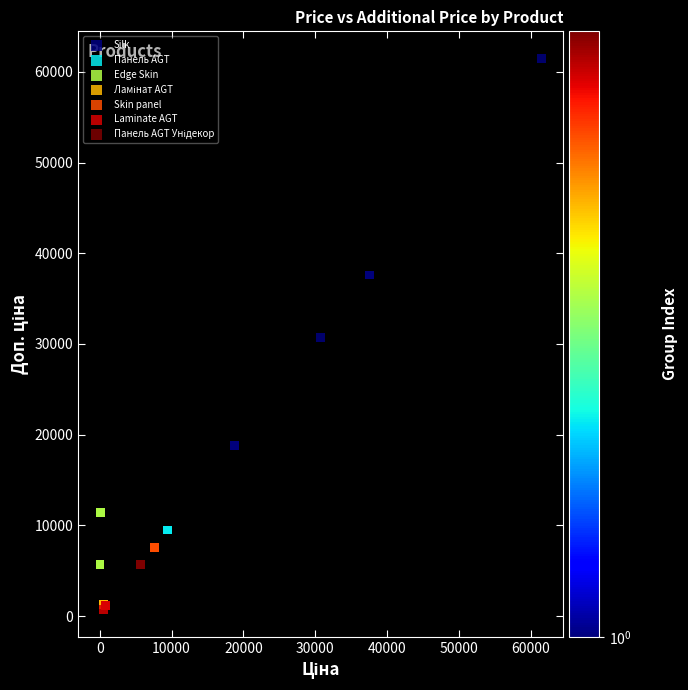

Which series contains the highest Y value?

Silk